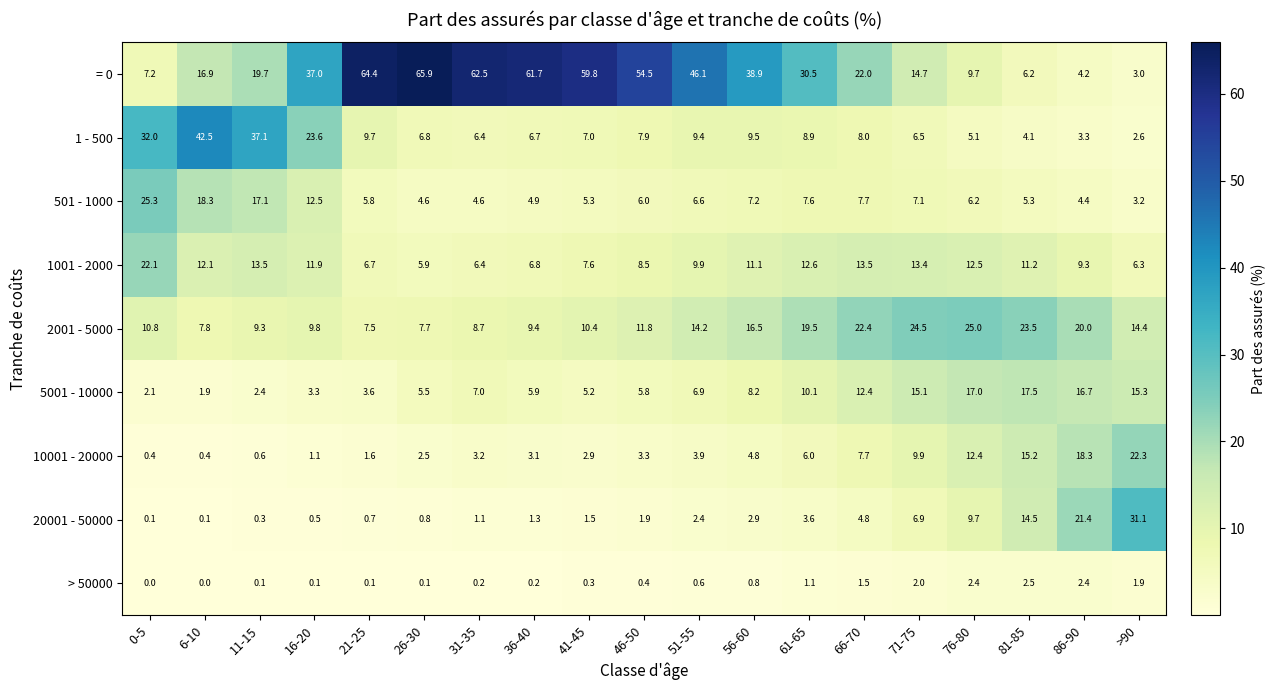

At how many categories does at least one series exceed 14?

19